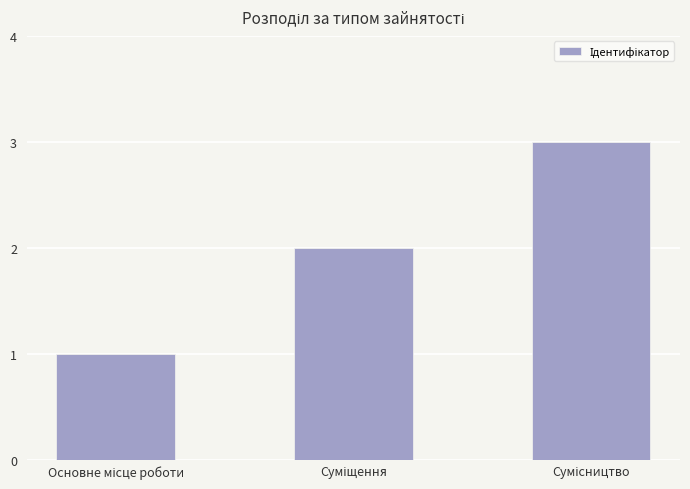

What is the maximum value shown in the chart?

3